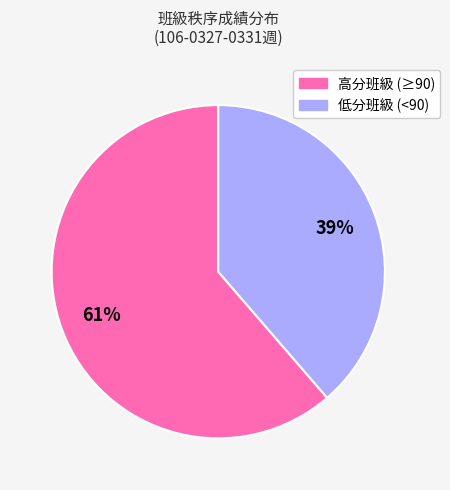

Is the sum of 高分班級 (≥90) and 低分班級 (<90) greater than half?

Yes